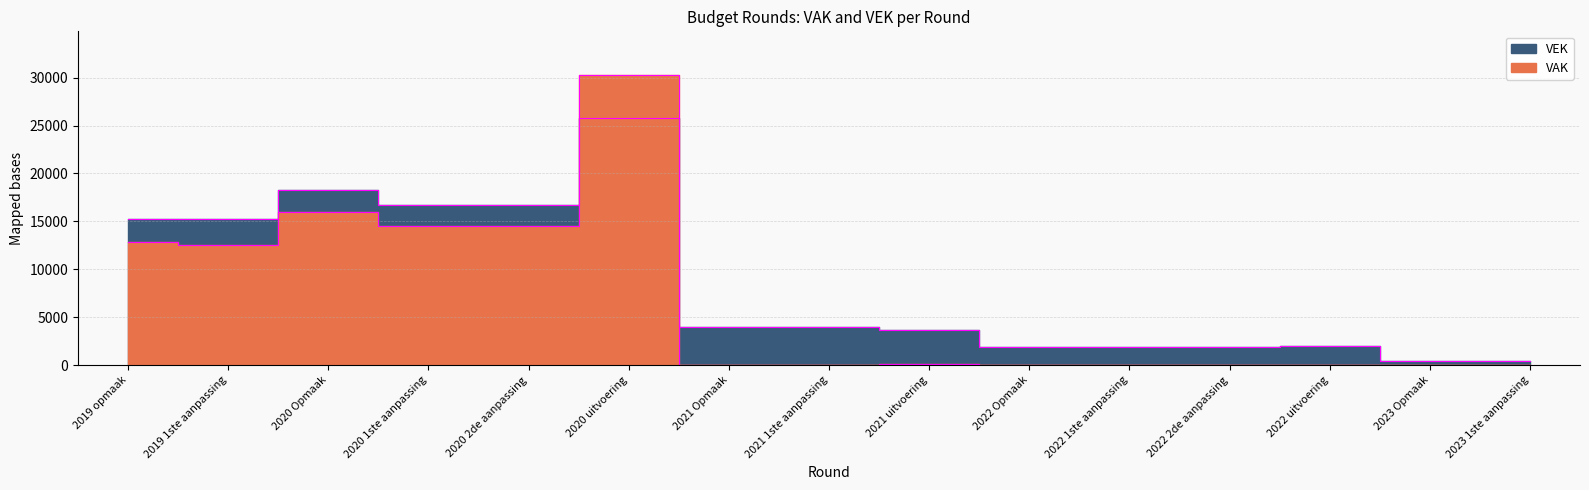

Does the chart have visible grid lines?

Yes